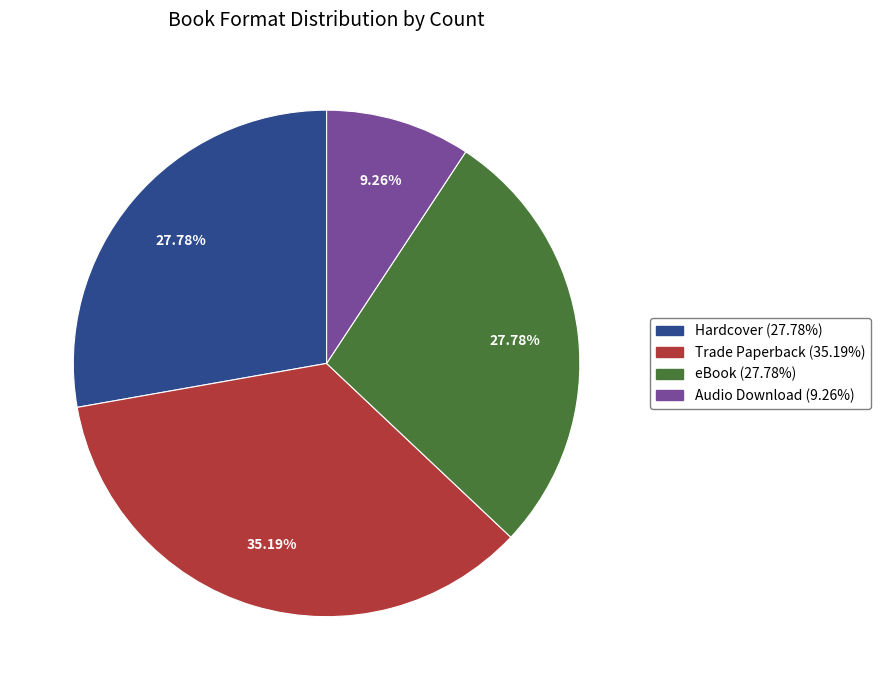

Which category has the smallest portion of the pie?

Audio Download